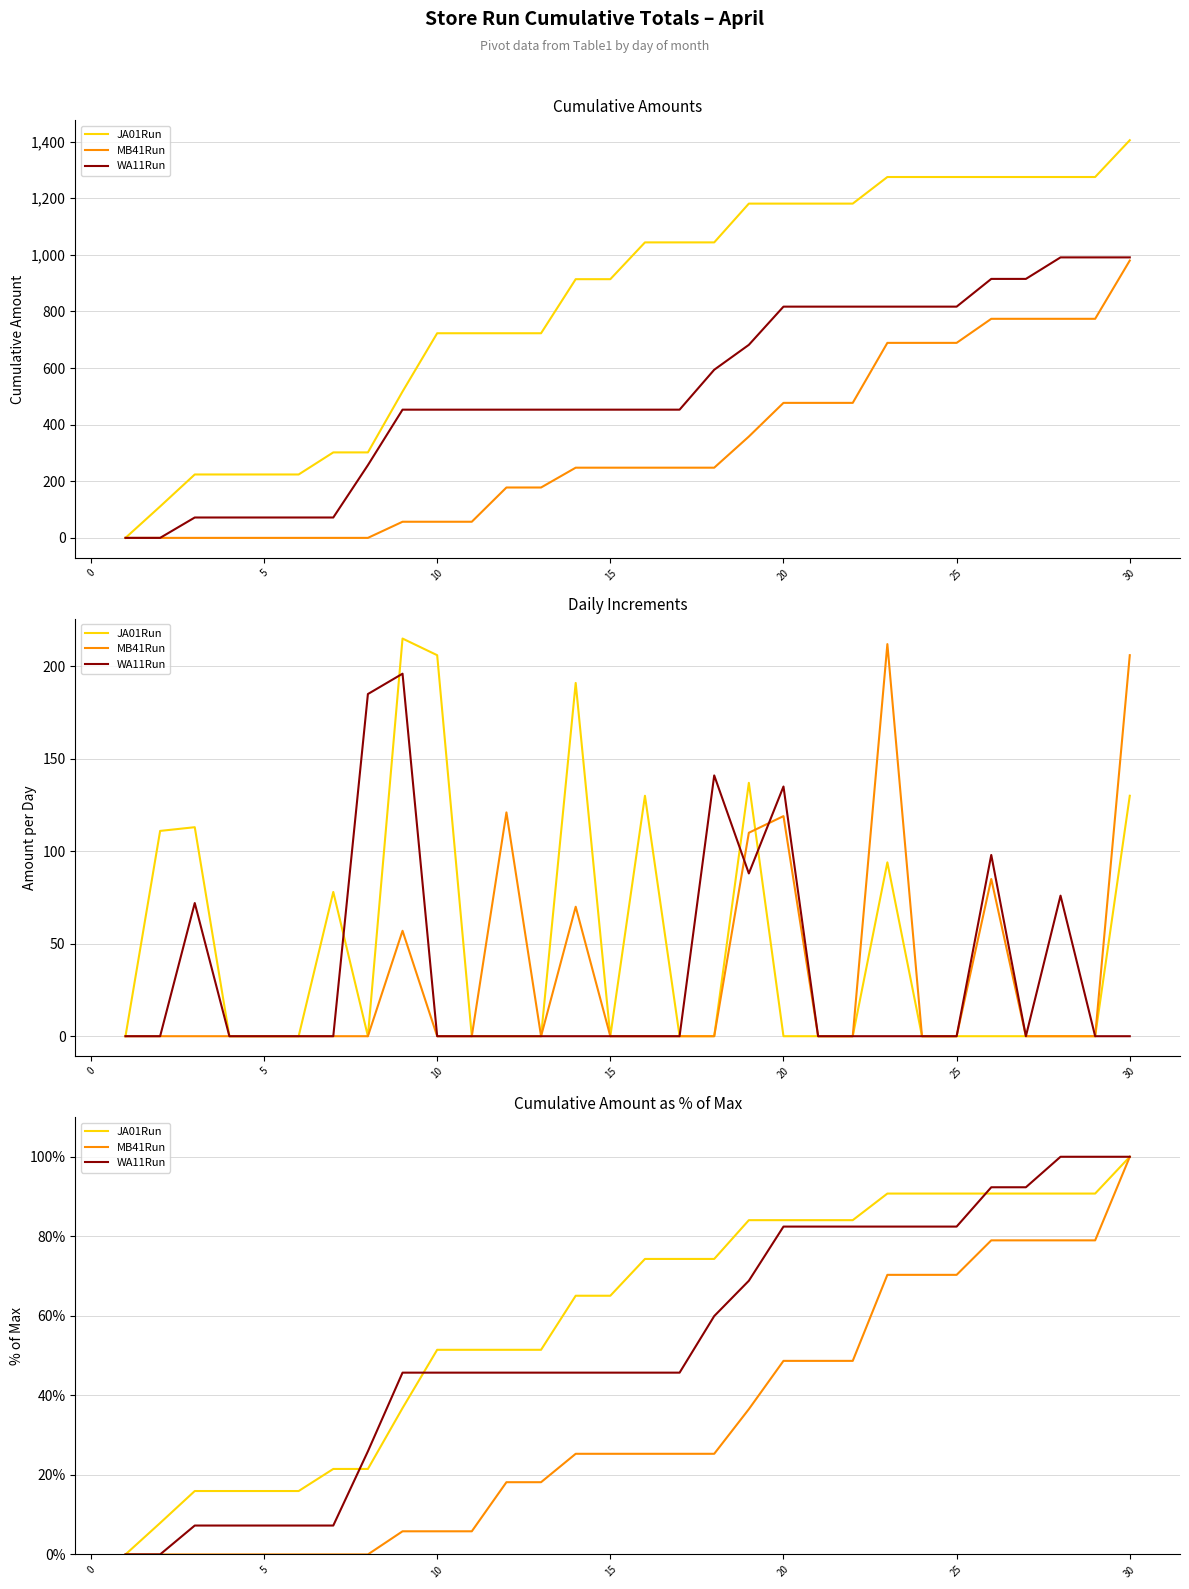

List the series in order of their overall mean, lowest first.

MB41Run, WA11Run, JA01Run